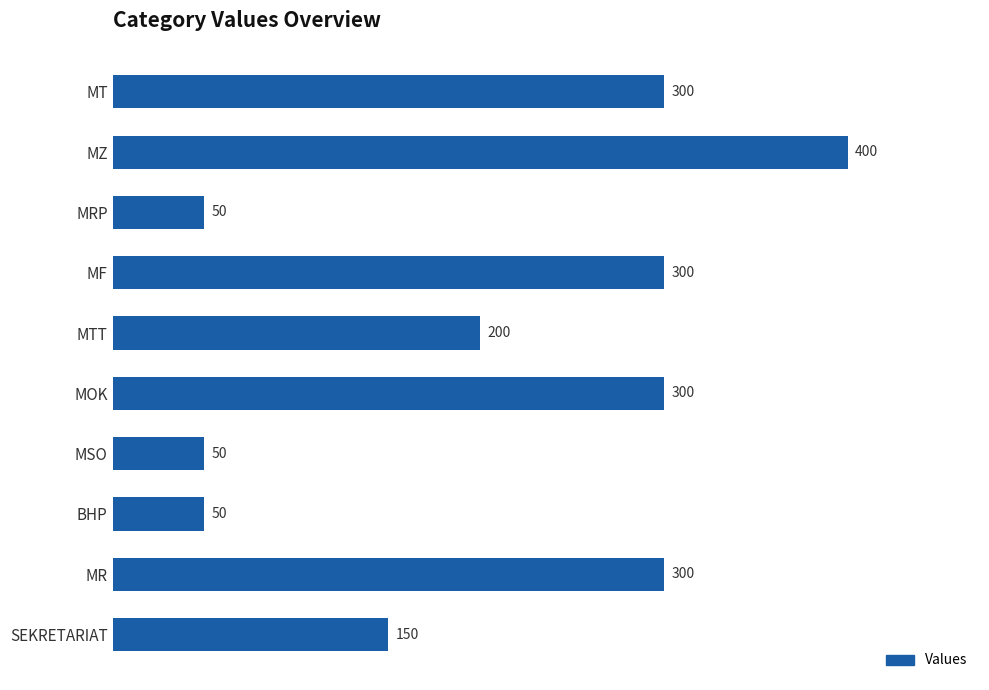

How many values are between 50 and 300?

9